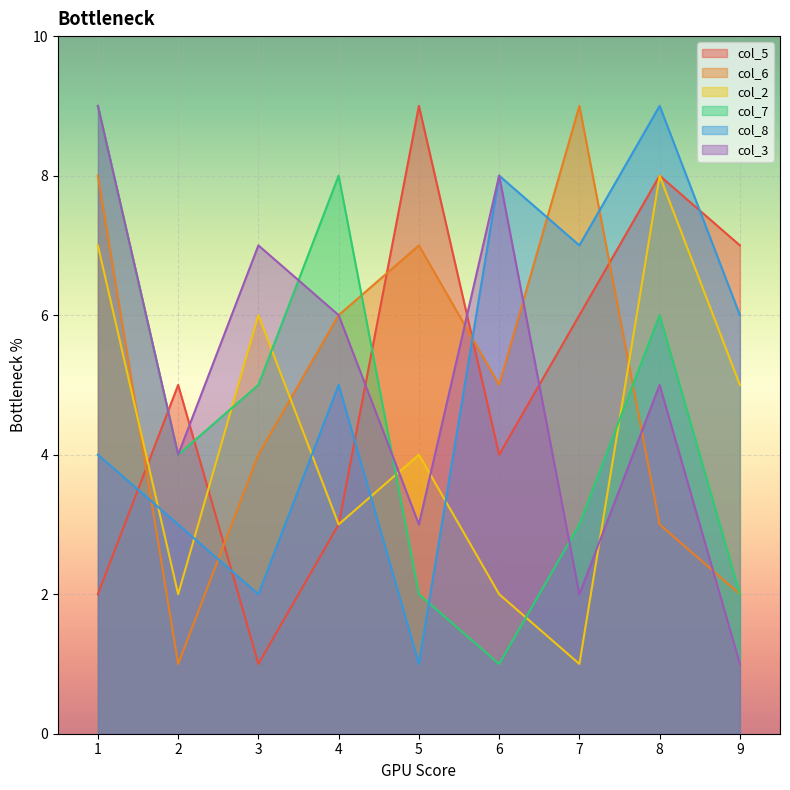

At how many categories does at least one series exceed 1?

9